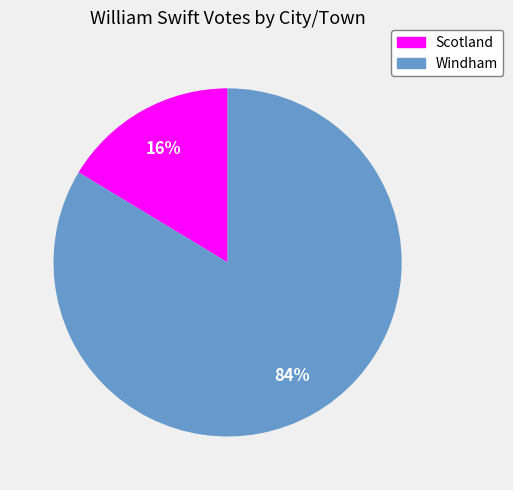

To the nearest percent, what is the average slice percentage?

50%